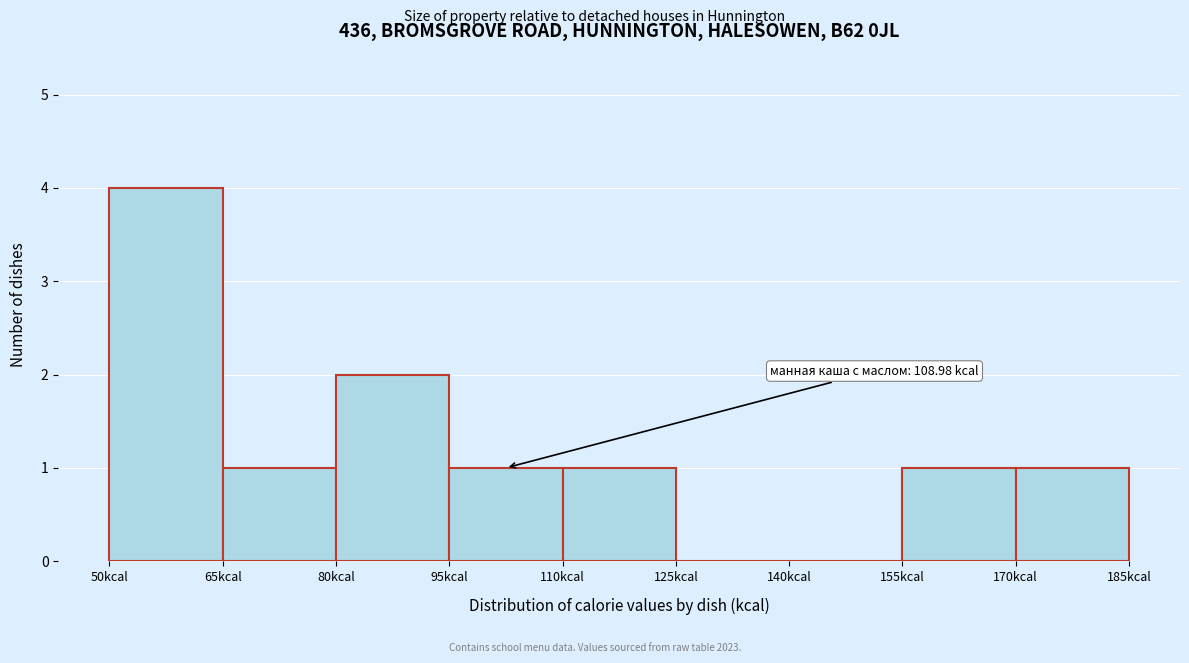

Which range on the x-axis has the tallest bar?

50 to 65